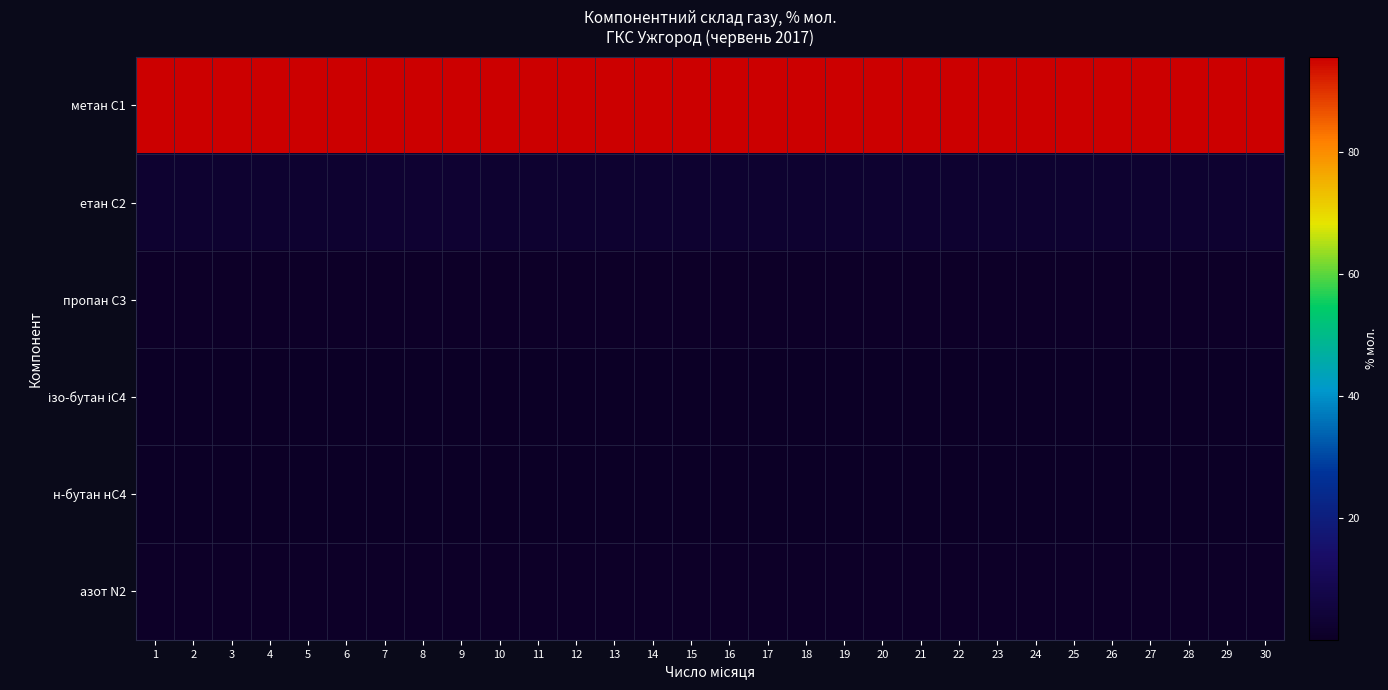

What is the total value across all series at 5?

99.8